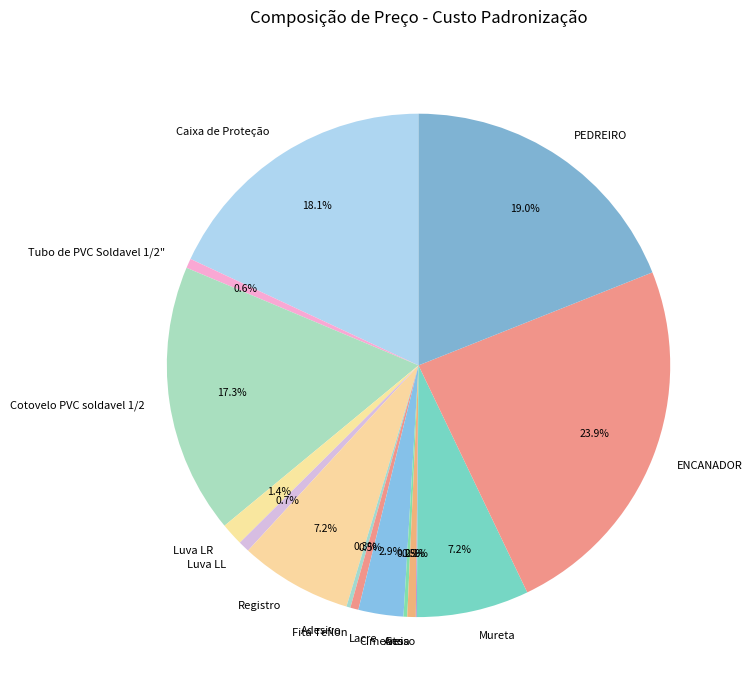

True or false: Tubo de PVC Soldavel 1/2" accounts for 9% of the total.

False